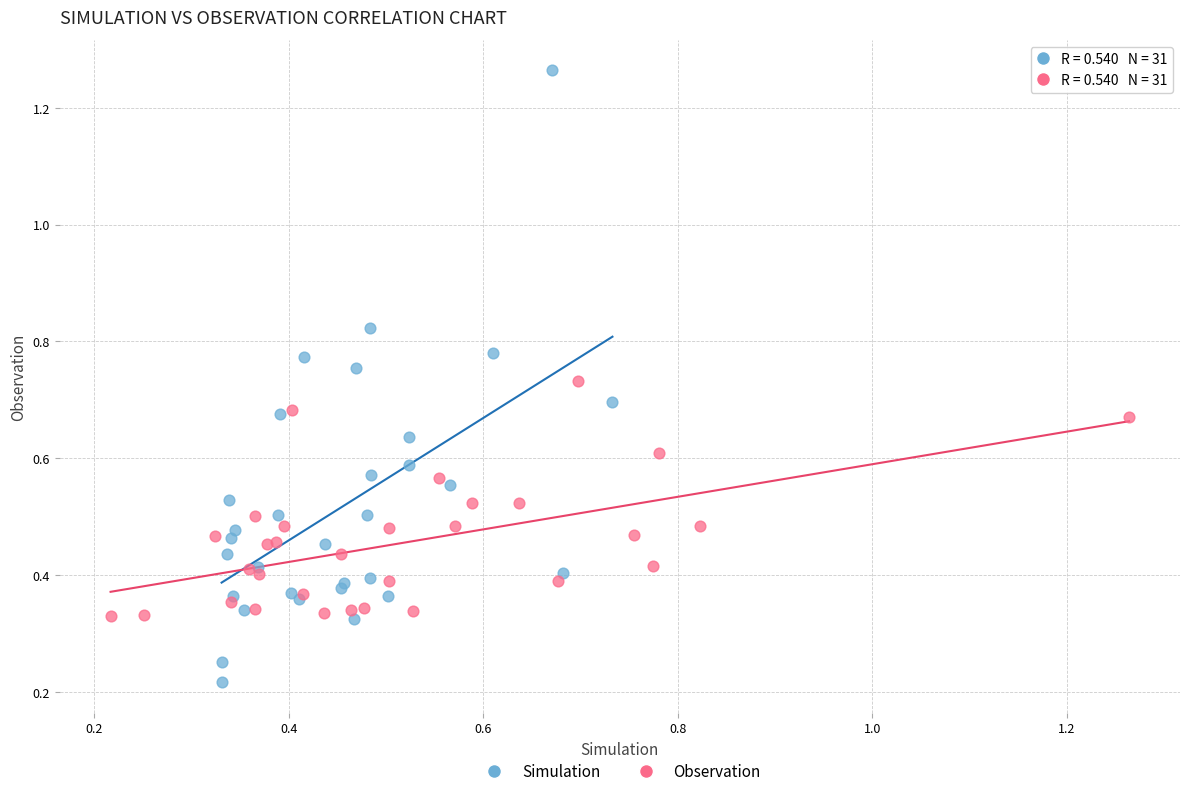

Which series contains the highest Y value?

Simulation